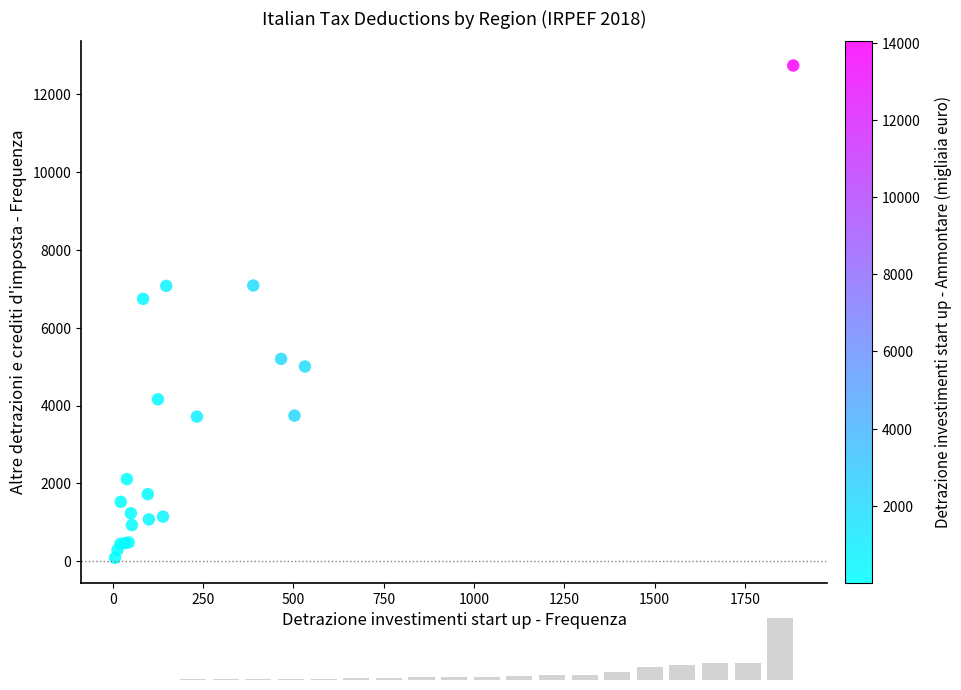

What Y value in the scatter plot is closest to 6413?

6744